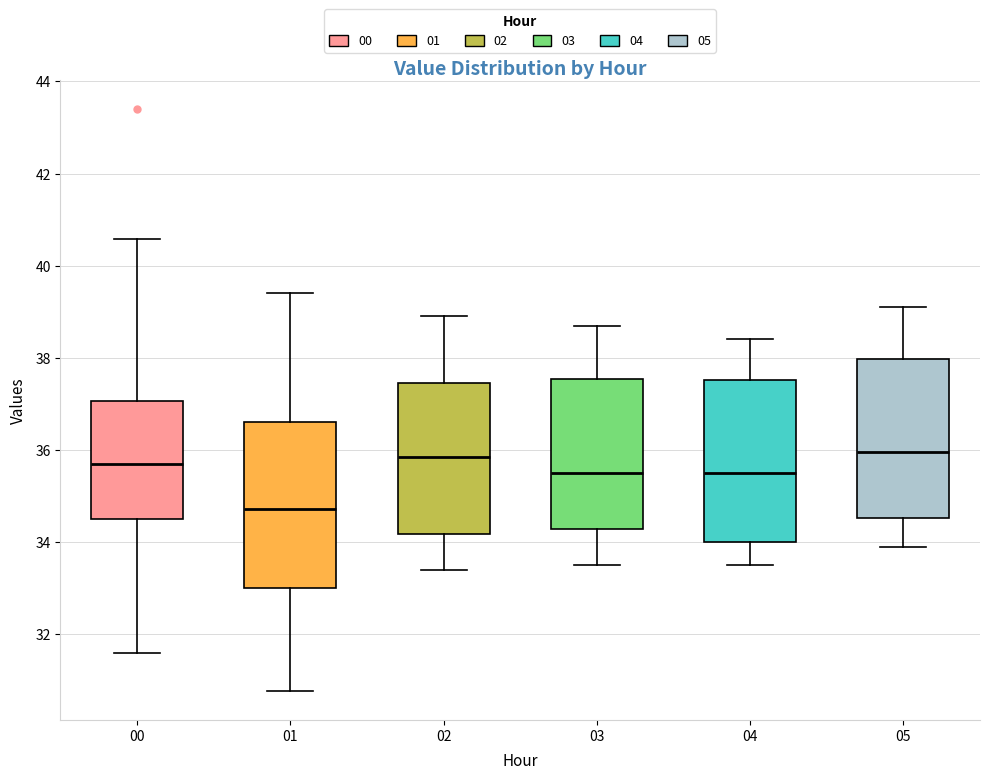

Reading left to right, transcribe this box plot: for each box, give where its median line is, the range the box spans, and where its two whiskers end, as read against the y-axis. The values are not printed on the chart, so give them approximately, as read against the axis.

00: median 35.6, box 34.4 to 37.0, whiskers 31.6 to 40.6
01: median 34.8, box 33.0 to 36.6, whiskers 30.8 to 39.4
02: median 35.8, box 34.2 to 37.4, whiskers 33.4 to 39.0
03: median 35.6, box 34.2 to 37.6, whiskers 33.6 to 38.8
04: median 35.6, box 34.0 to 37.6, whiskers 33.6 to 38.4
05: median 36.0, box 34.6 to 38.0, whiskers 34.0 to 39.2